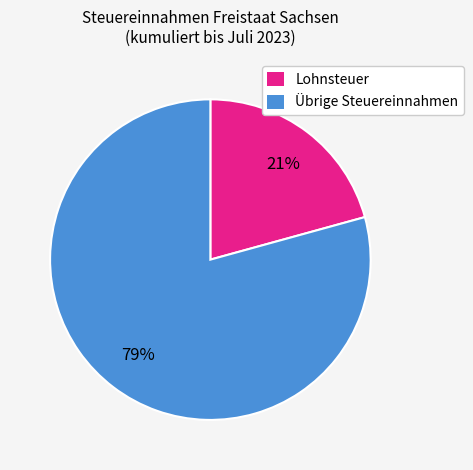

Is it true that Lohnsteuer is 21% of the pie?

True